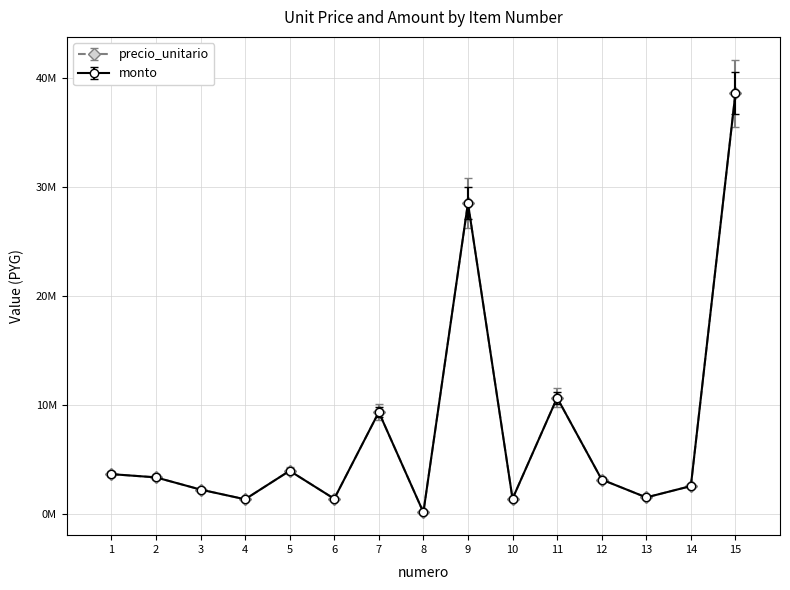

Which series has the largest range (max minus min)?

precio_unitario